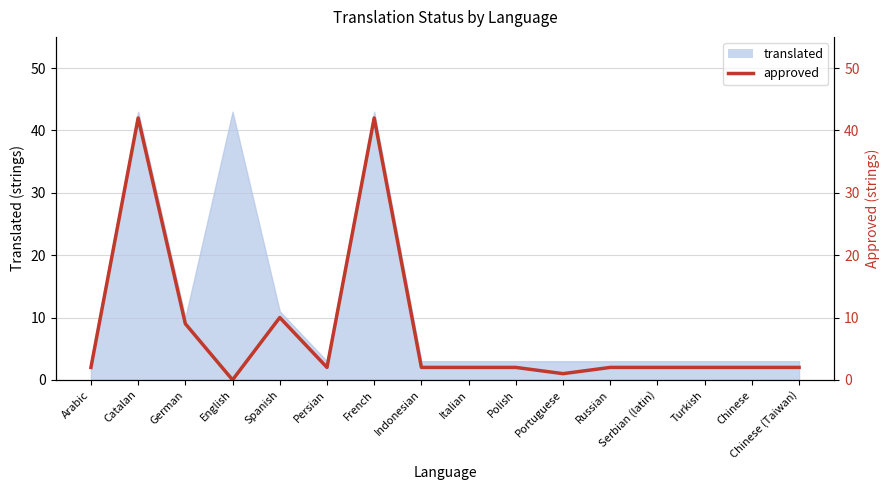

The chart shows a value of 2 at Portuguese. True or false?

False